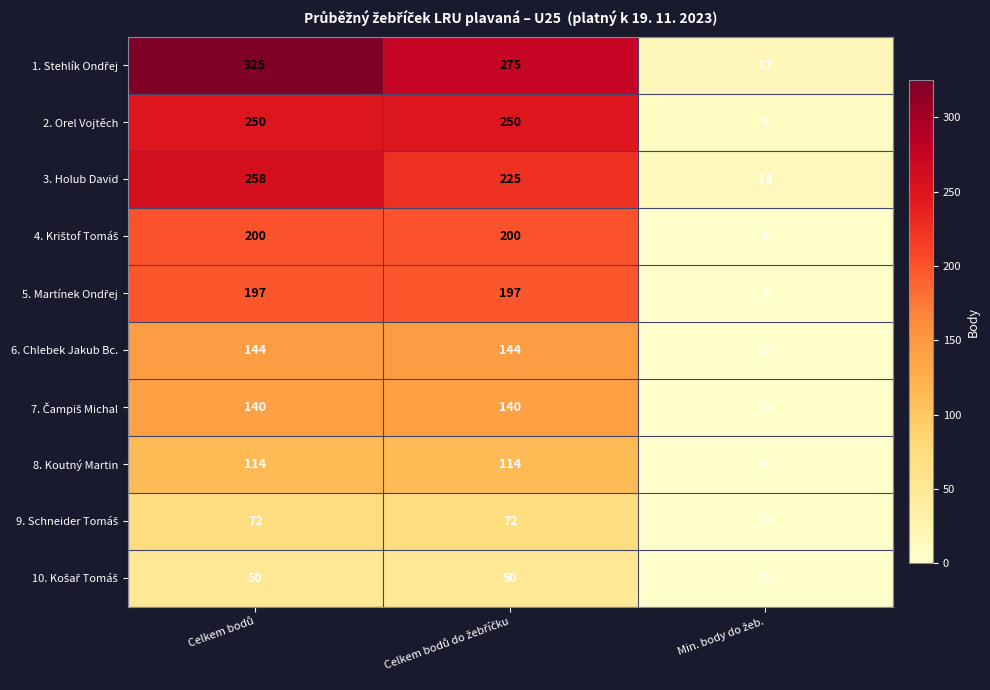

How many distinct data groups are displayed?

10